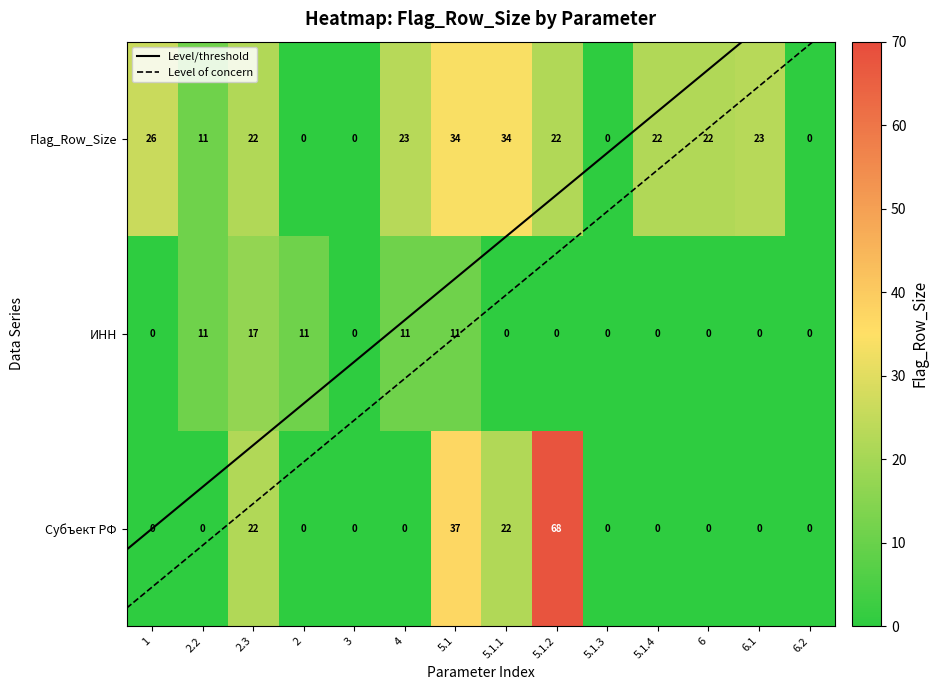

List the labels in order of Flag_Row_Size value, smallest first.

2, 3, 5.1.3, 6.2, 2.2, 2.3, 5.1.2, 5.1.4, 6, 4, 6.1, 1, 5.1, 5.1.1